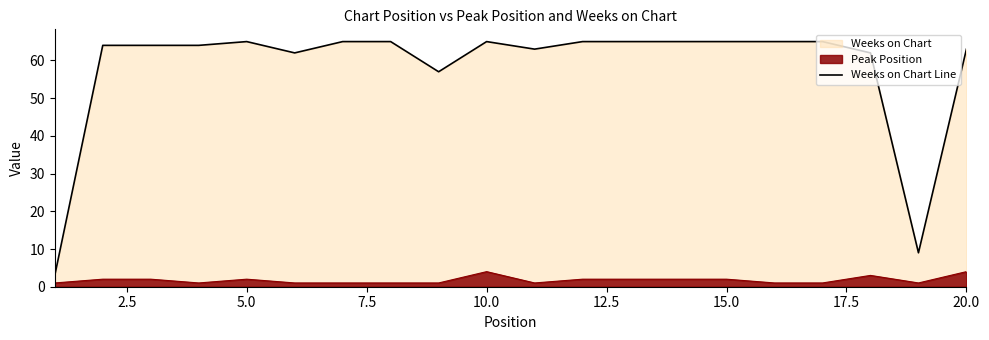

The Weeks on Chart Line series shows 95 at 15.0. True or false?

False